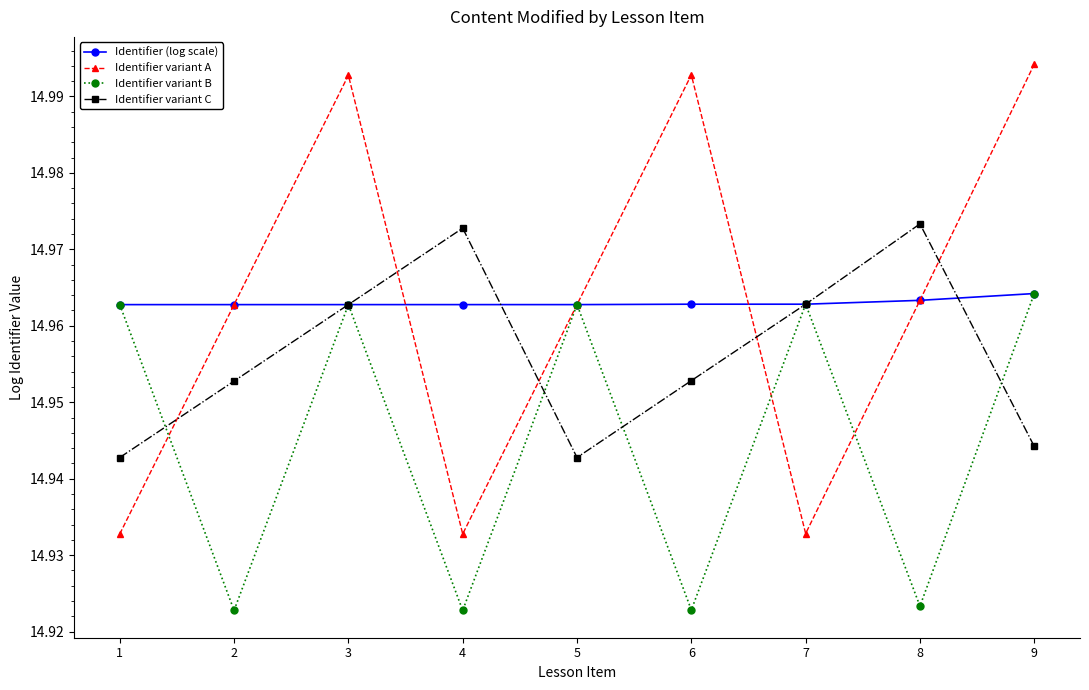

How many lines are shown in the chart?

4